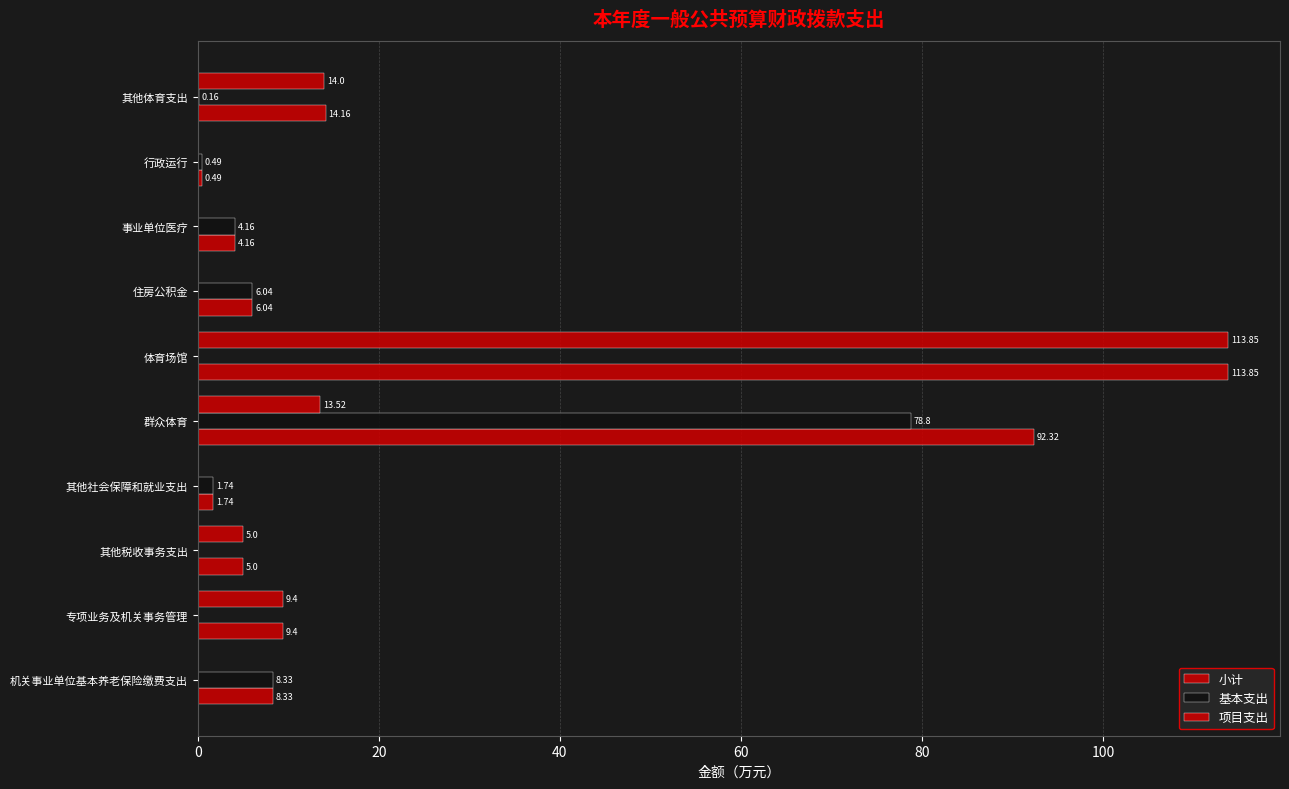

How many series are shown in this chart?

3